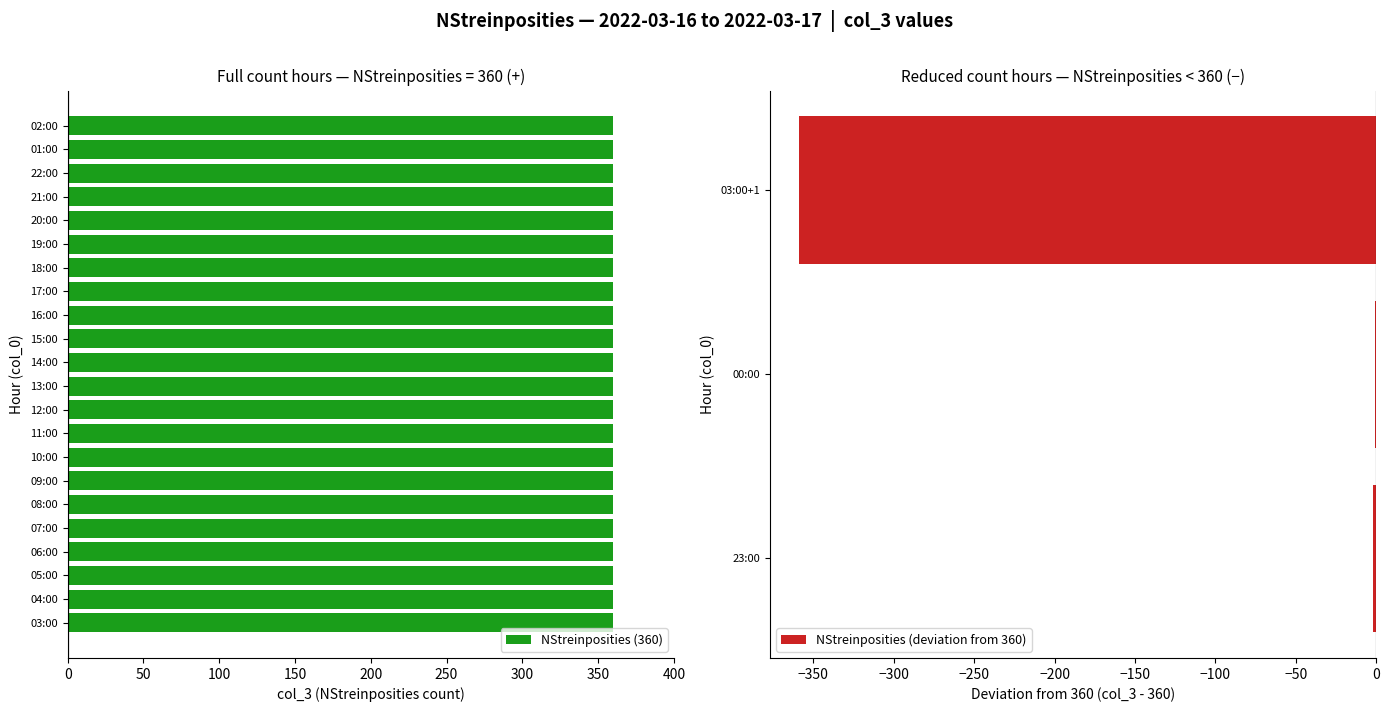

Approximately how many times larger is the value at 11:00 compared to 06:00?

1.0